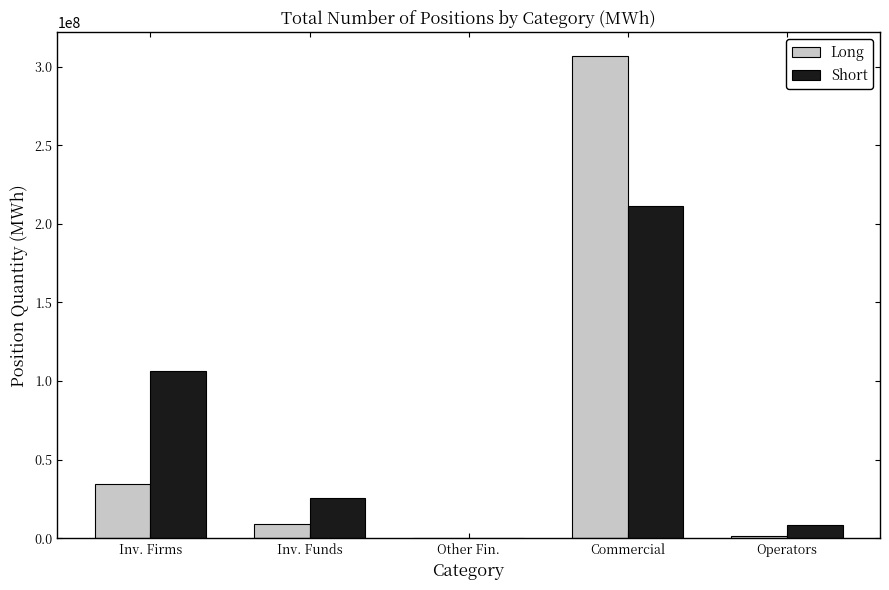

Count the number of data series in this chart.

2